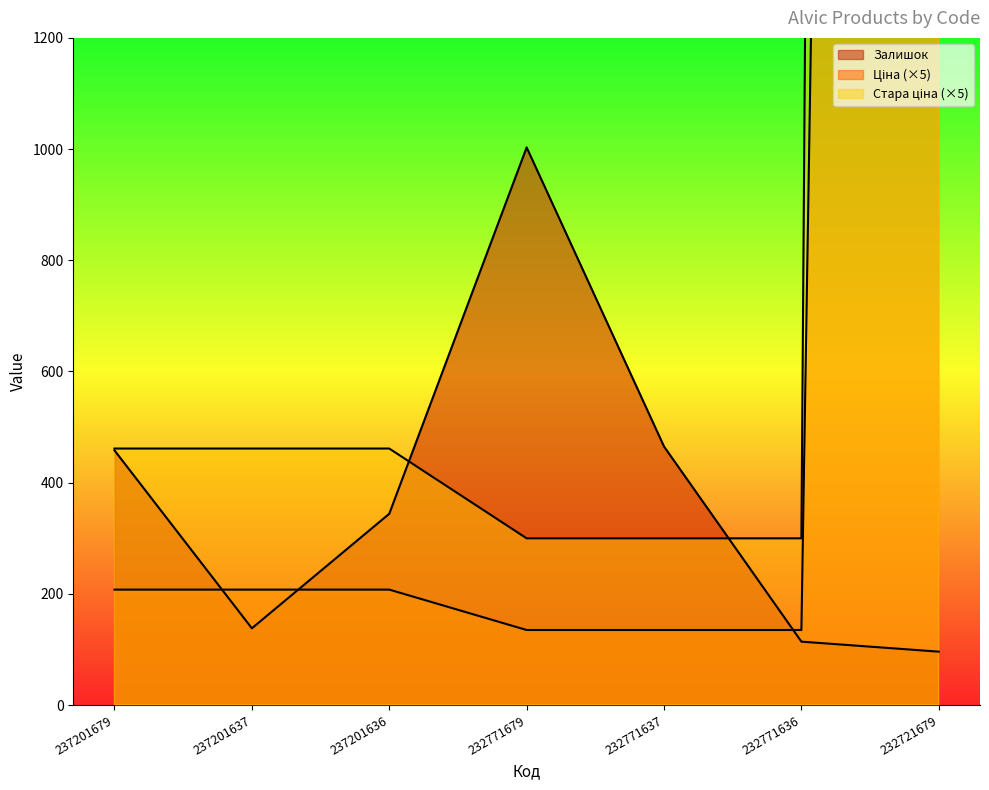

Which category has the highest value across all series?

232721679